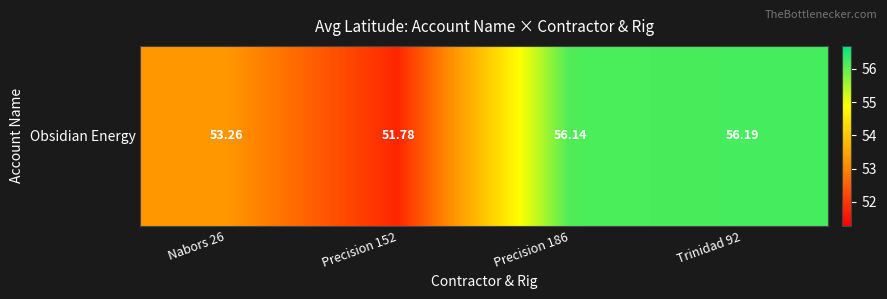

How many data points are less than 56?

2